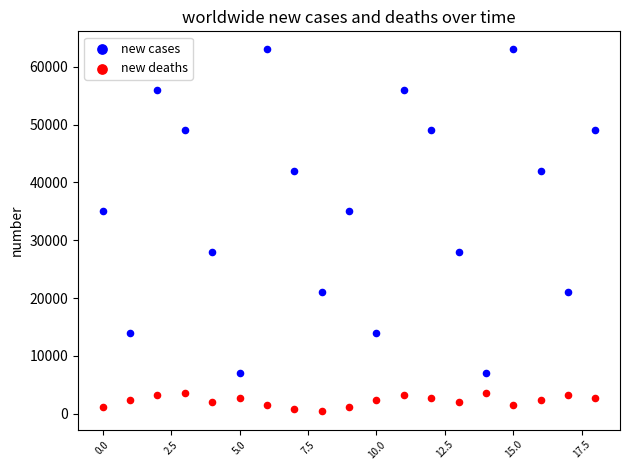

Which series has the widest spread of Y values?

new cases